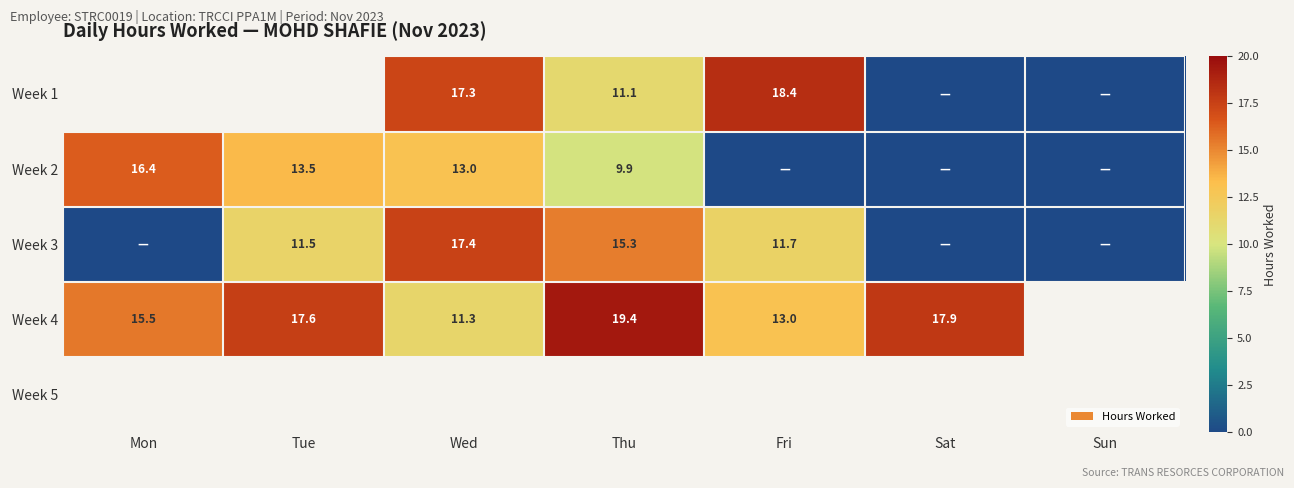

What is the difference between the Week 4 values at Thu and Tue?

1.8